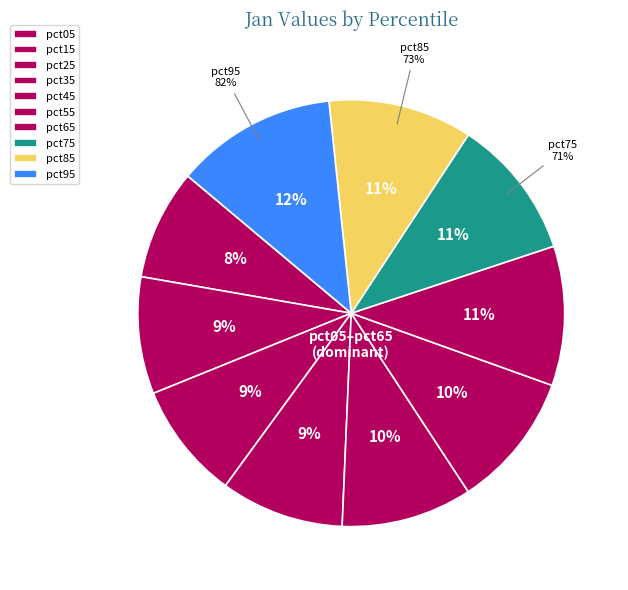

How many slices are in this pie chart?

10